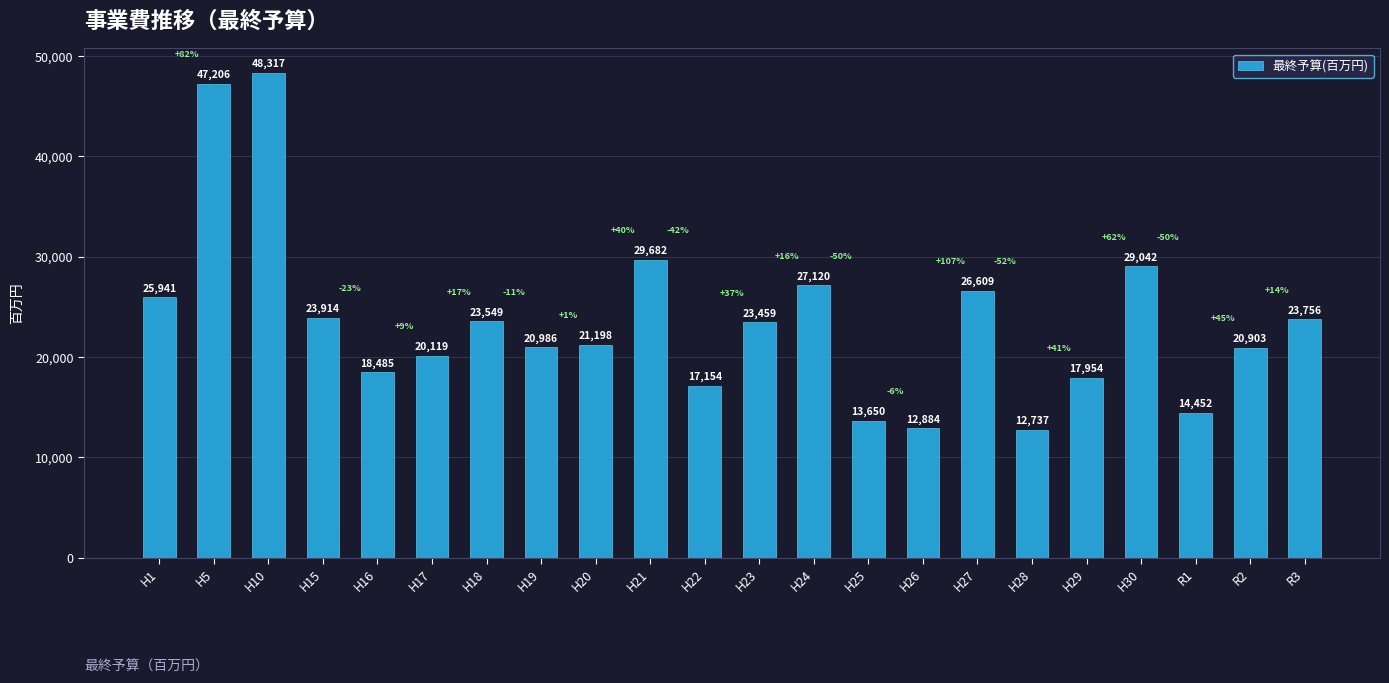

What position from the right is H28?

6